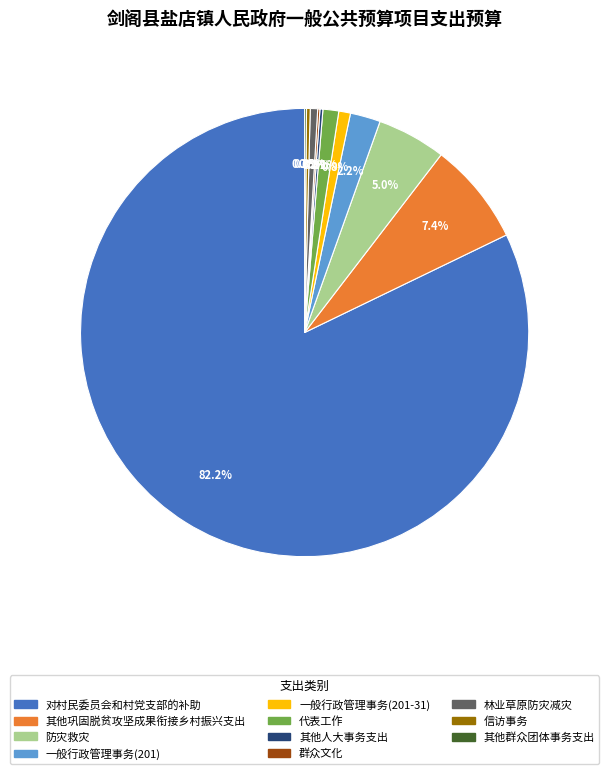

Combined, do 代表工作 and 其他巩固脱贫攻坚成果衔接乡村振兴支出 account for over 50%?

No